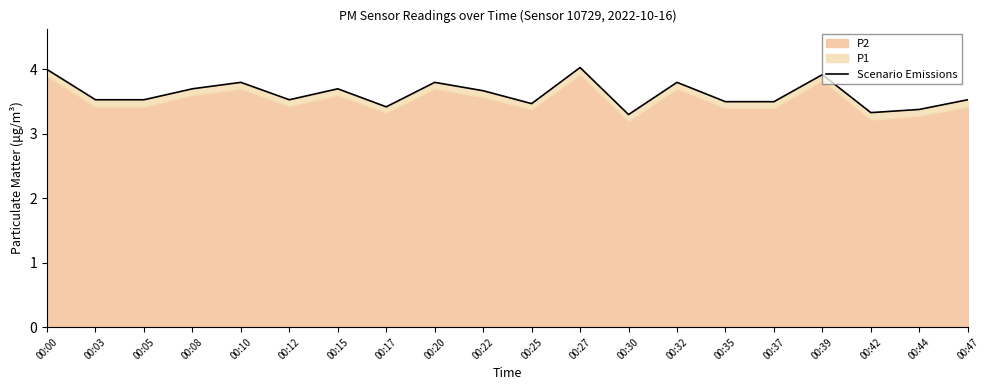

What is the difference between the second highest and minimum values?

0.7